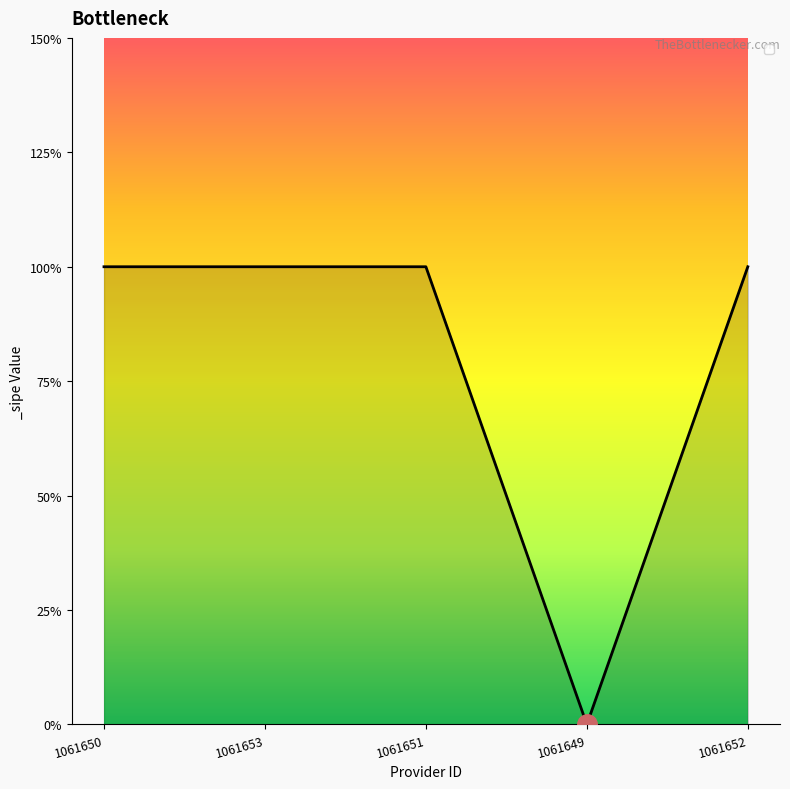

List the labels in order of value, smallest first.

1061649, 1061650, 1061653, 1061651, 1061652